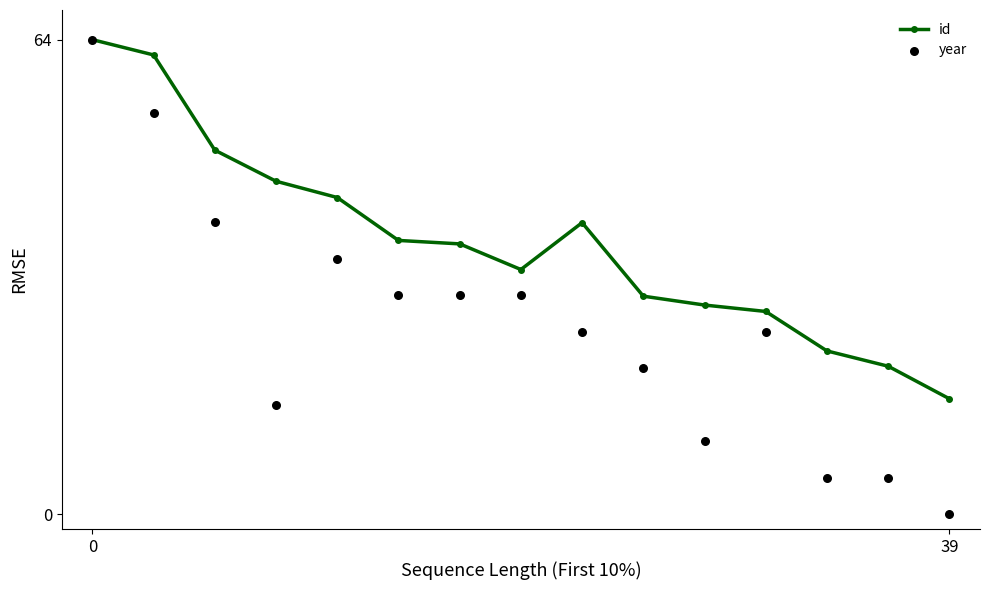

Which series reaches the maximum Y coordinate?

id